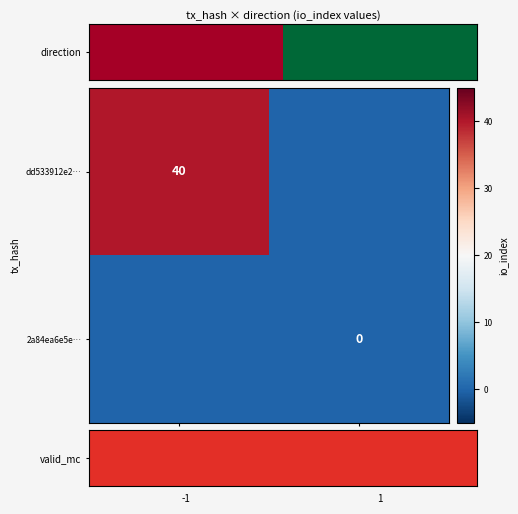

Is it true that dd533912e2… equals 40 at -1?

True